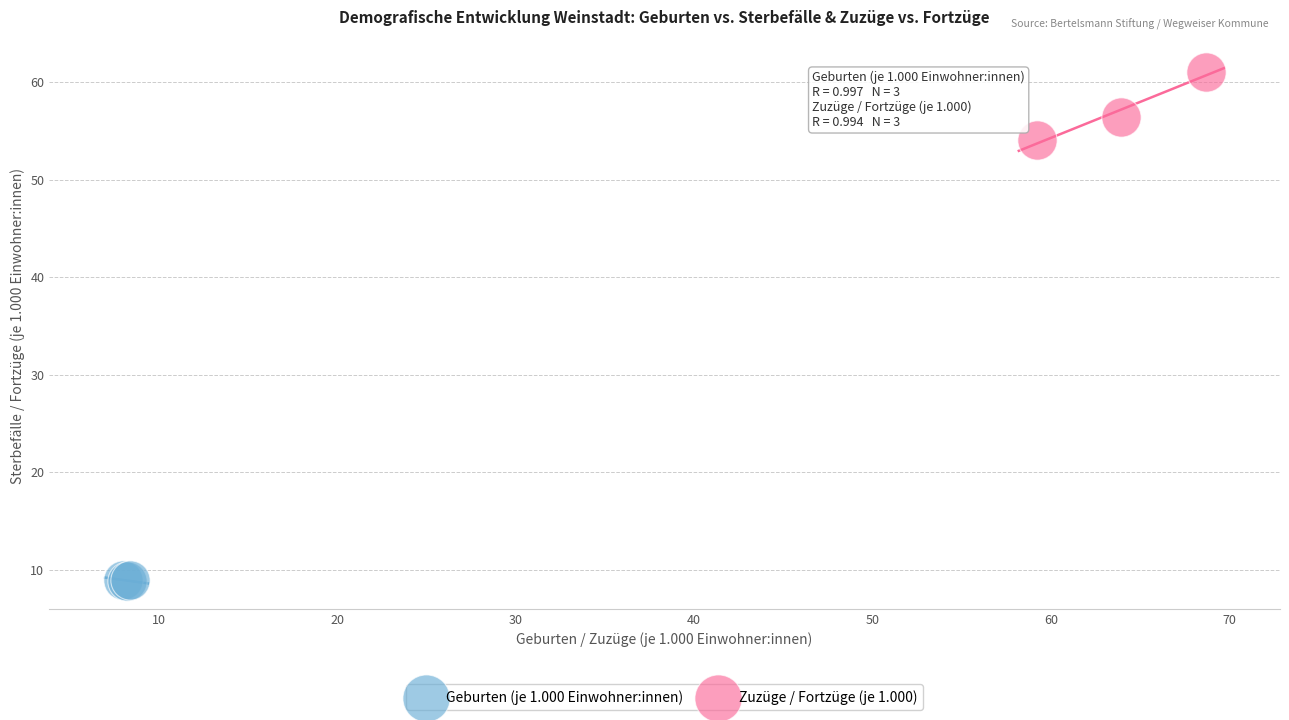

Which series has the largest Y range (max minus min)?

Zuzüge / Fortzüge (je 1.000)